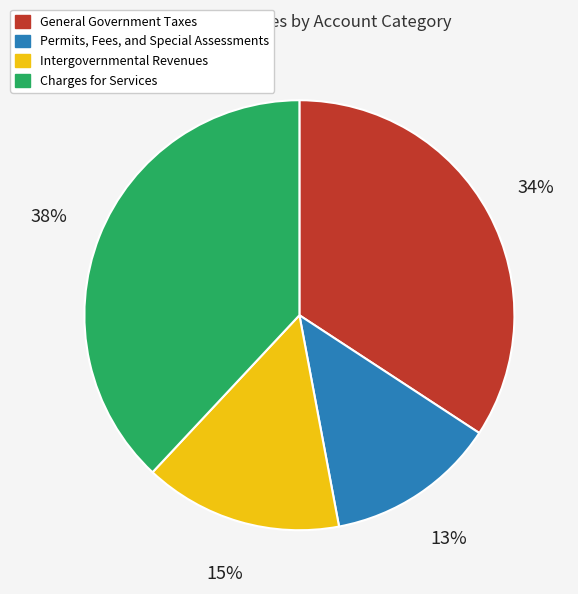

To the nearest percent, what is the average slice percentage?

25%